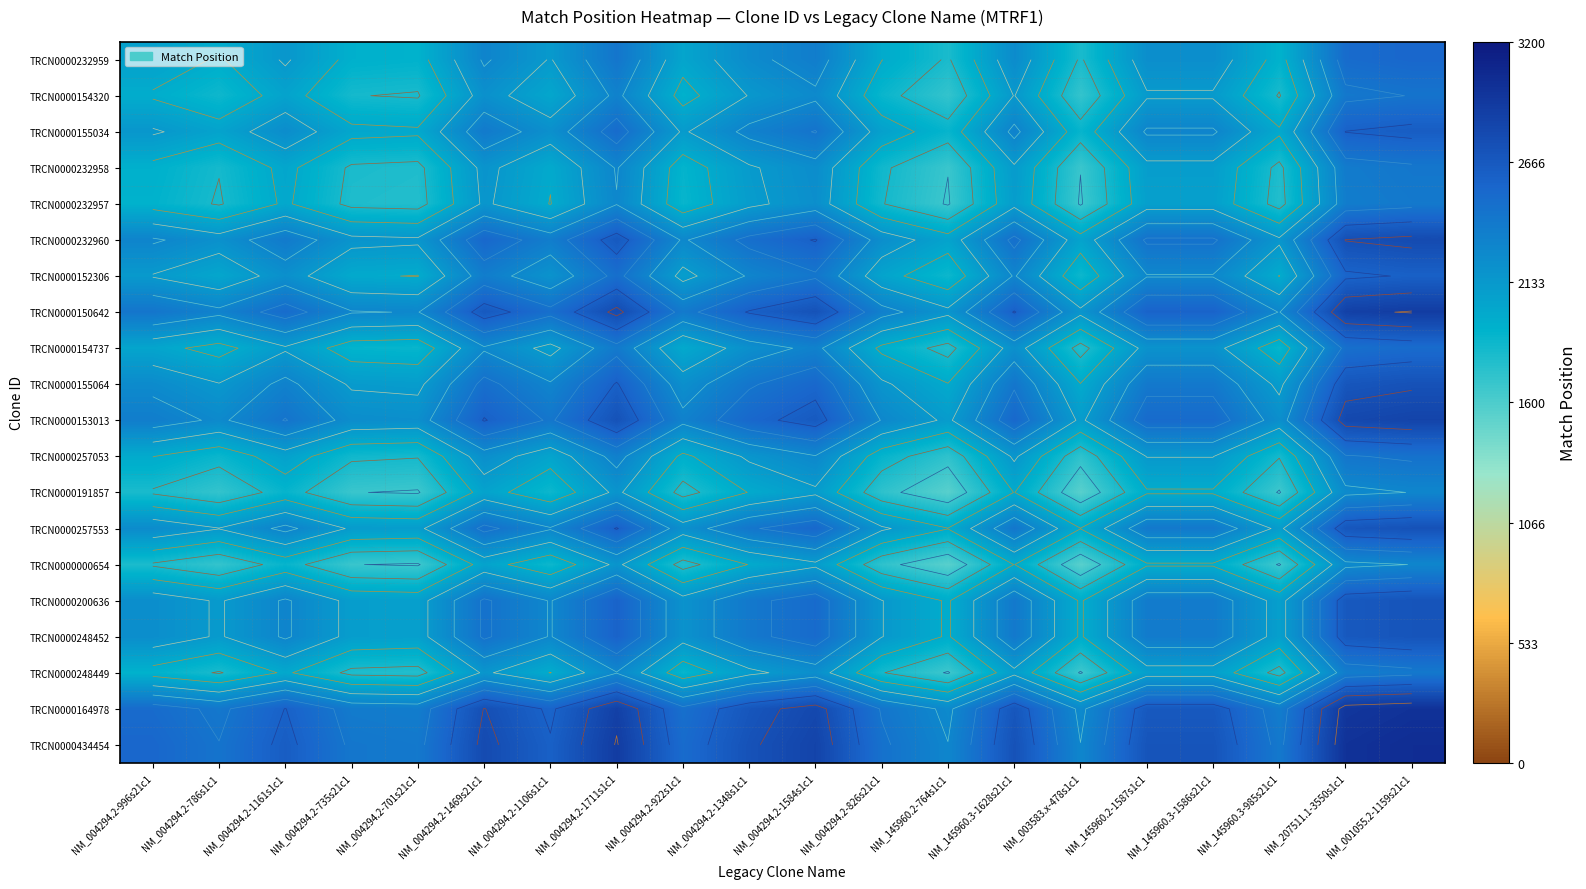

Between NM_145960.2-764s1c1 and NM_004294.2-1469s21c1, which is larger?

NM_004294.2-1469s21c1